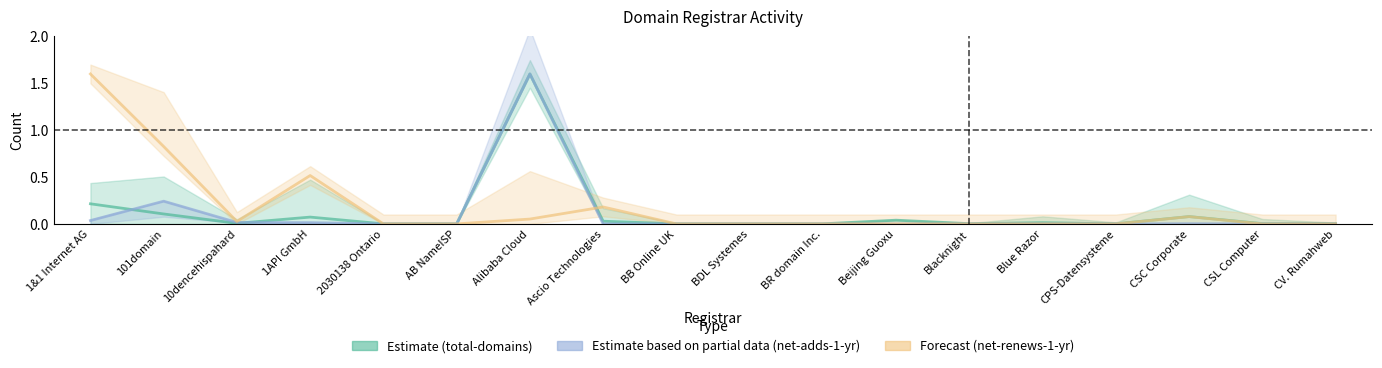

Reading left to right, transcribe all the data shown in this chart.

total-domains line: 1&1 Internet AG=0.2	101domain=0.1	10dencehispahard=0.0	1API GmbH=0.1	2030138 Ontario=0.0	AB NameISP=0.0	Alibaba Cloud=1.6	Ascio Technologies=0.0	BB Online UK=0.0	BDL Systemes=0.0	BR domain Inc.=0.0	Beijing Guoxu=0.0	Blacknight=0.0	Blue Razor=0.0	CPS-Datensysteme=0.0	CSC Corporate=0.1	CSL Computer=0.0	CV. Rumahweb=0.0
net-adds-1-yr line: 1&1 Internet AG=0.0	101domain=0.2	10dencehispahard=0.0	1API GmbH=0.0	2030138 Ontario=0.0	AB NameISP=0.0	Alibaba Cloud=1.6	Ascio Technologies=0.0	BB Online UK=0.0	BDL Systemes=0.0	BR domain Inc.=0.0	Beijing Guoxu=0.0	Blacknight=0.0	Blue Razor=0.0	CPS-Datensysteme=0.0	CSC Corporate=0.0	CSL Computer=0.0	CV. Rumahweb=0.0
net-renews-1-yr line: 1&1 Internet AG=1.6	101domain=0.8	10dencehispahard=0.0	1API GmbH=0.5	2030138 Ontario=0.0	AB NameISP=0.0	Alibaba Cloud=0.1	Ascio Technologies=0.2	BB Online UK=0.0	BDL Systemes=0.0	BR domain Inc.=0.0	Beijing Guoxu=0.0	Blacknight=0.0	Blue Razor=0.0	CPS-Datensysteme=0.0	CSC Corporate=0.1	CSL Computer=0.0	CV. Rumahweb=0.0